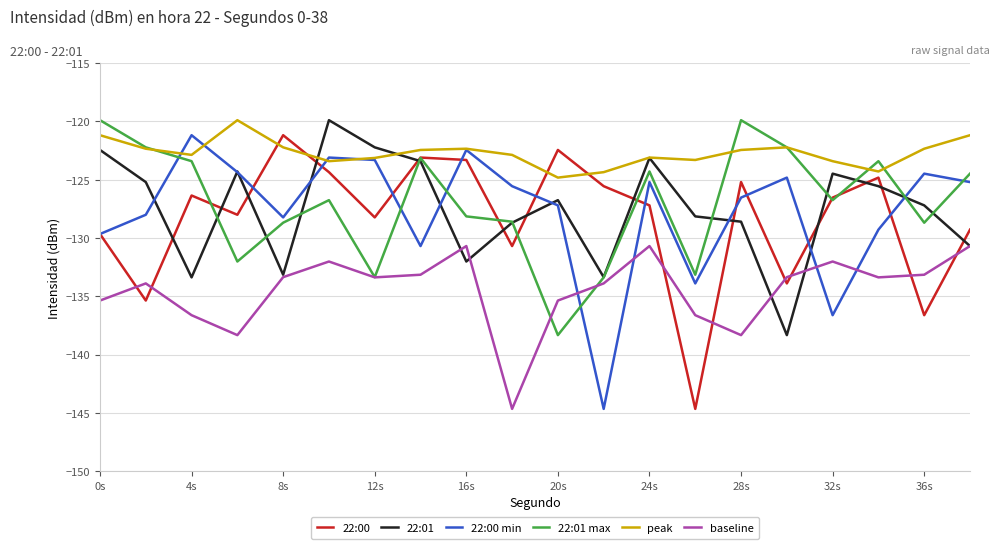

What is the maximum value for peak?

-119.9